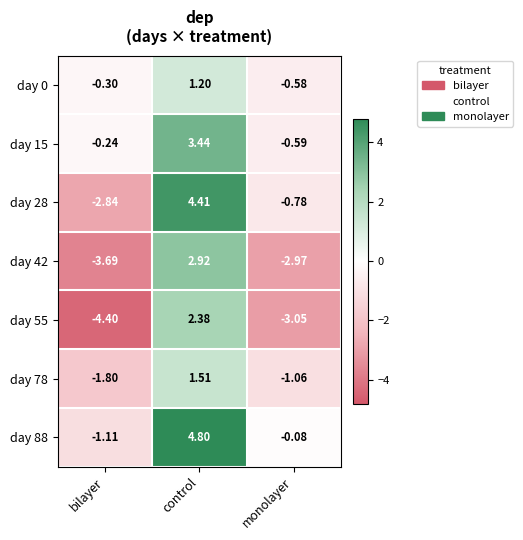

Count the number of data series in this chart.

7